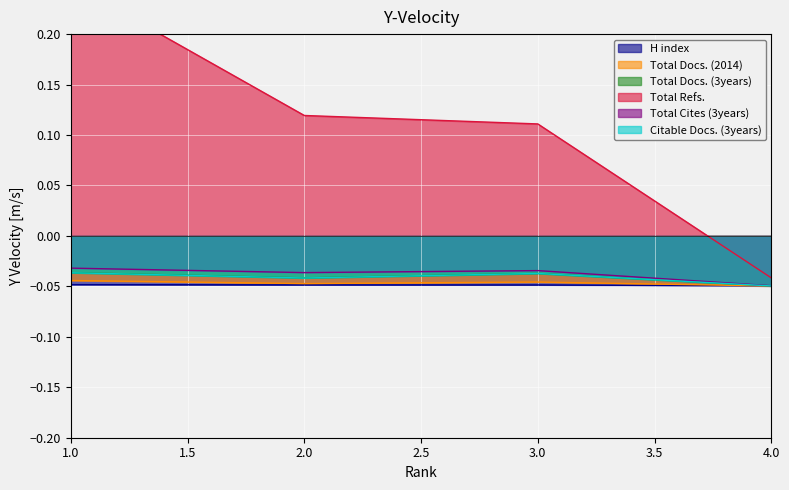

True or false: Total Docs. (2014) and Total Refs. intersect in this chart.

False